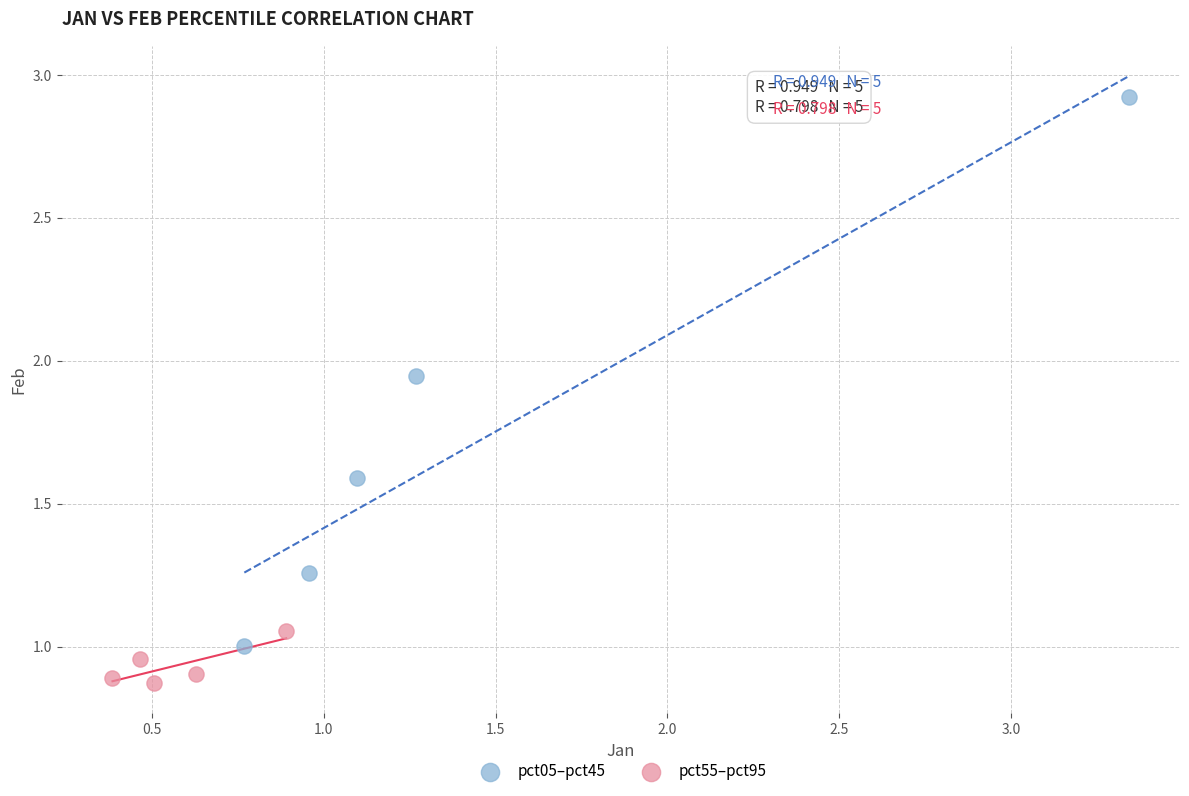

Which series contains the highest Y value?

pct05–pct45